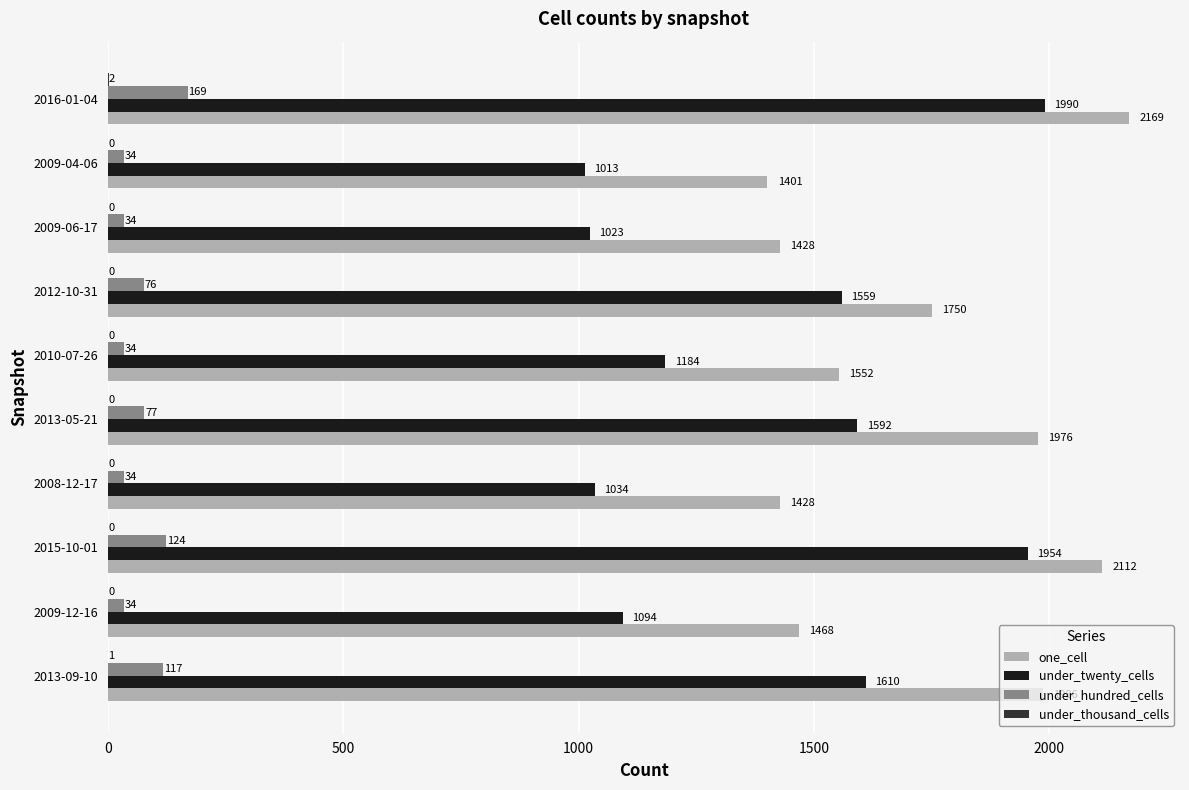

What is the maximum value for under_hundred_cells?

169